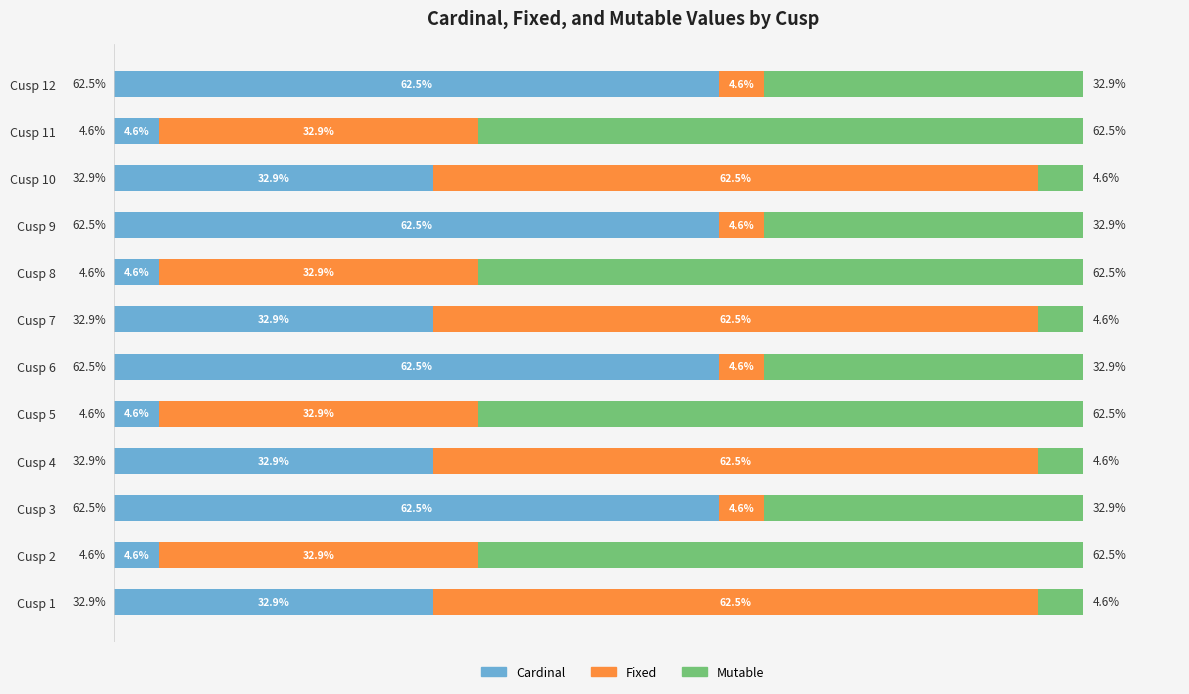

Rank the series by their maximum value, from highest to lowest.

Mutable, Cardinal, Fixed